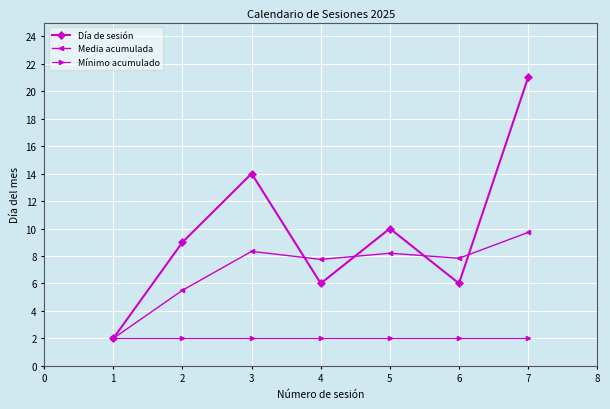

Which series has the widest spread of values?

Día de sesión